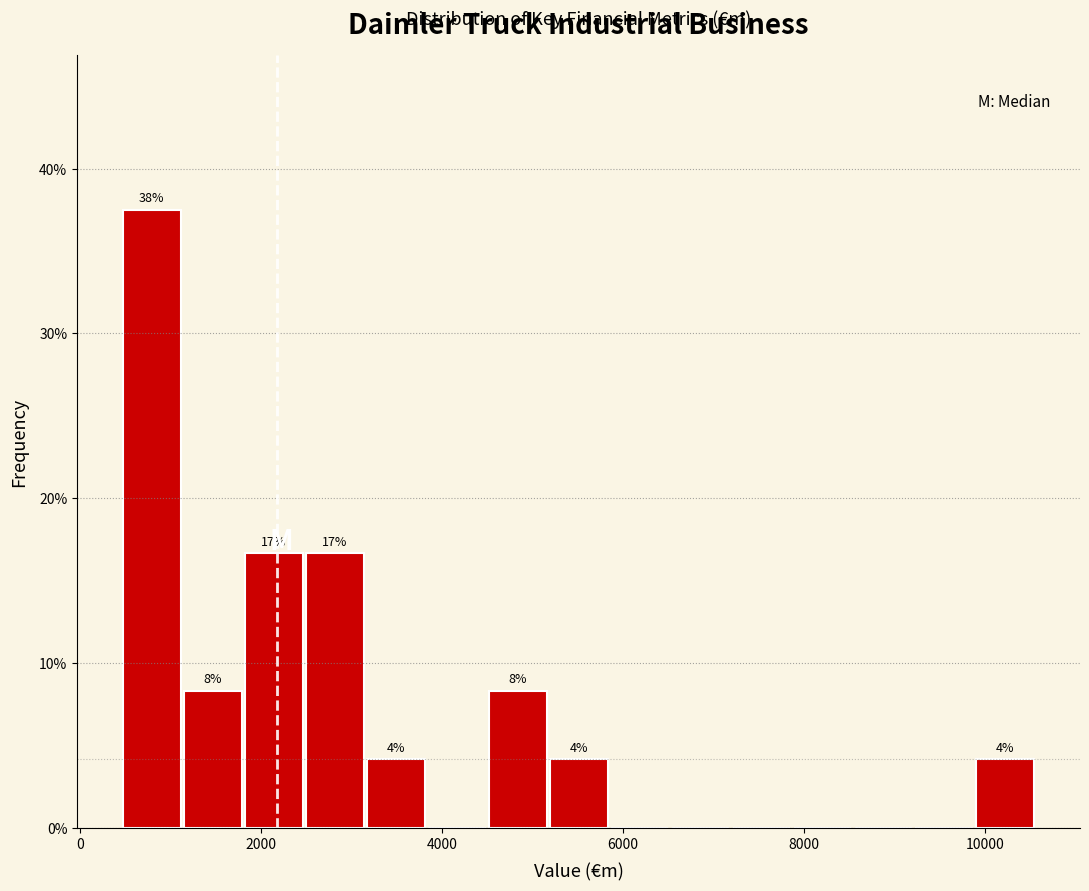

Read against the x-axis, roughly where is the centre of the tallest bar?

800